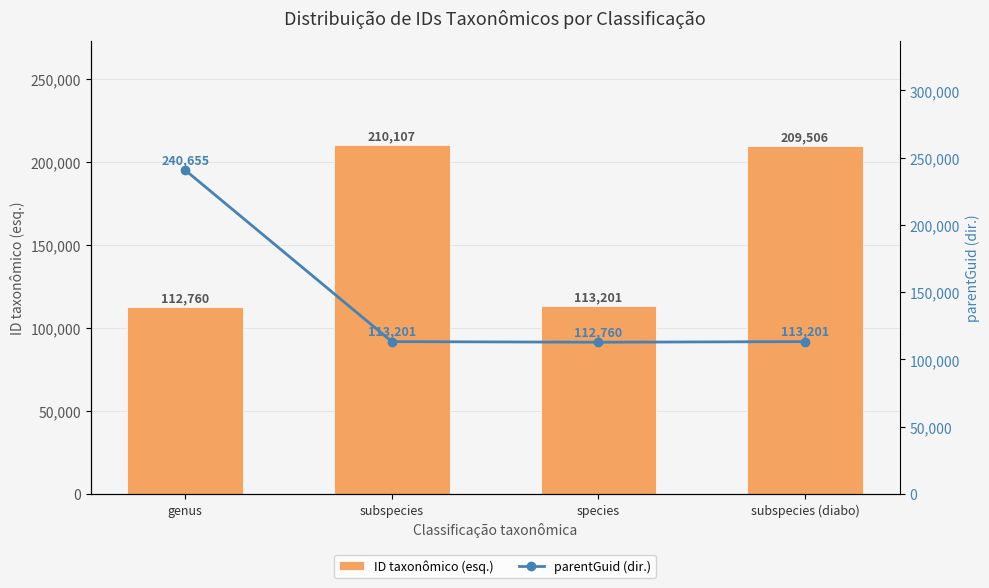

What is the approximate value of parentGuid (dir.) at genus, to the nearest 10?

240660